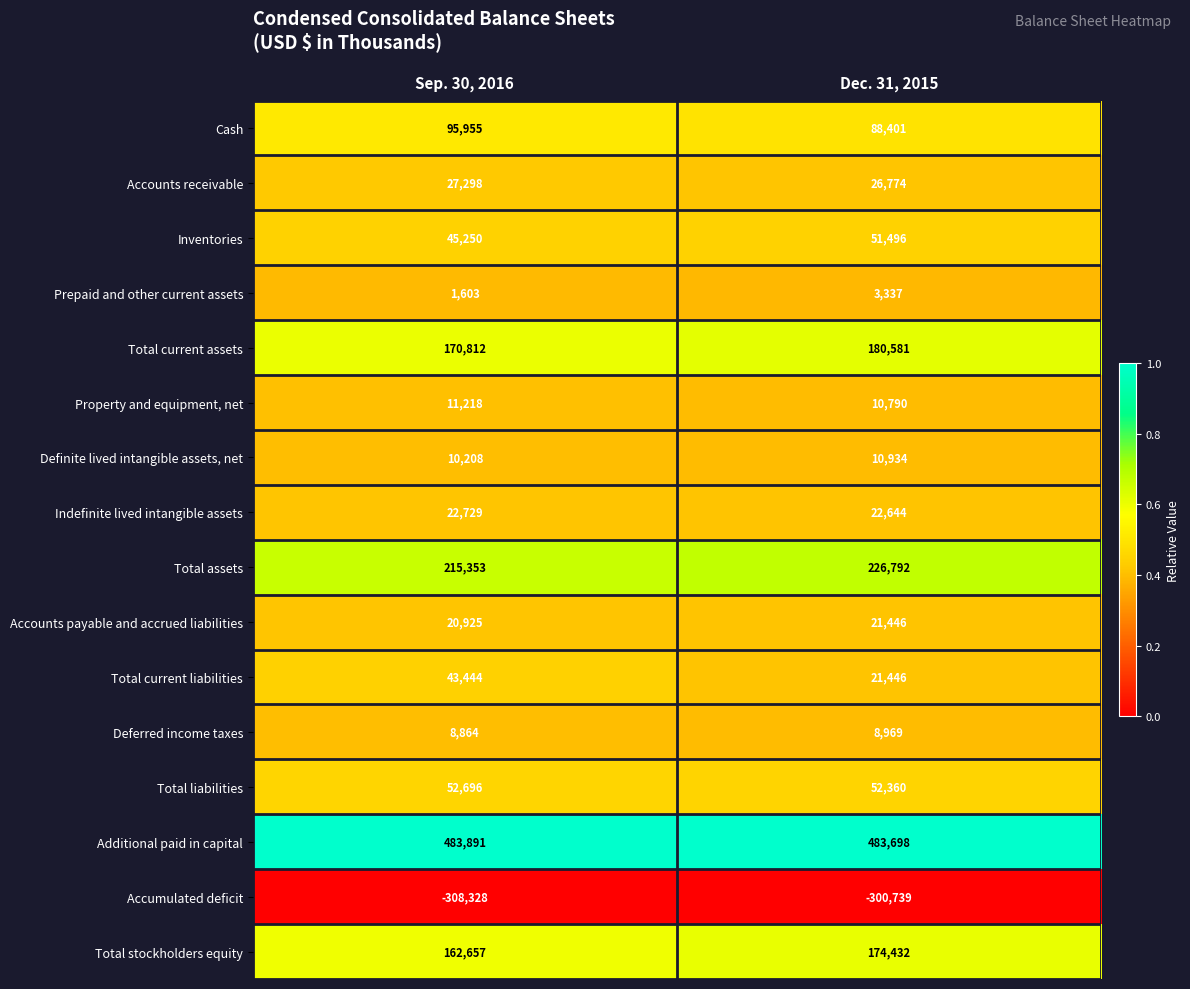

Which category has the lowest value across all series?

Sep. 30, 2016